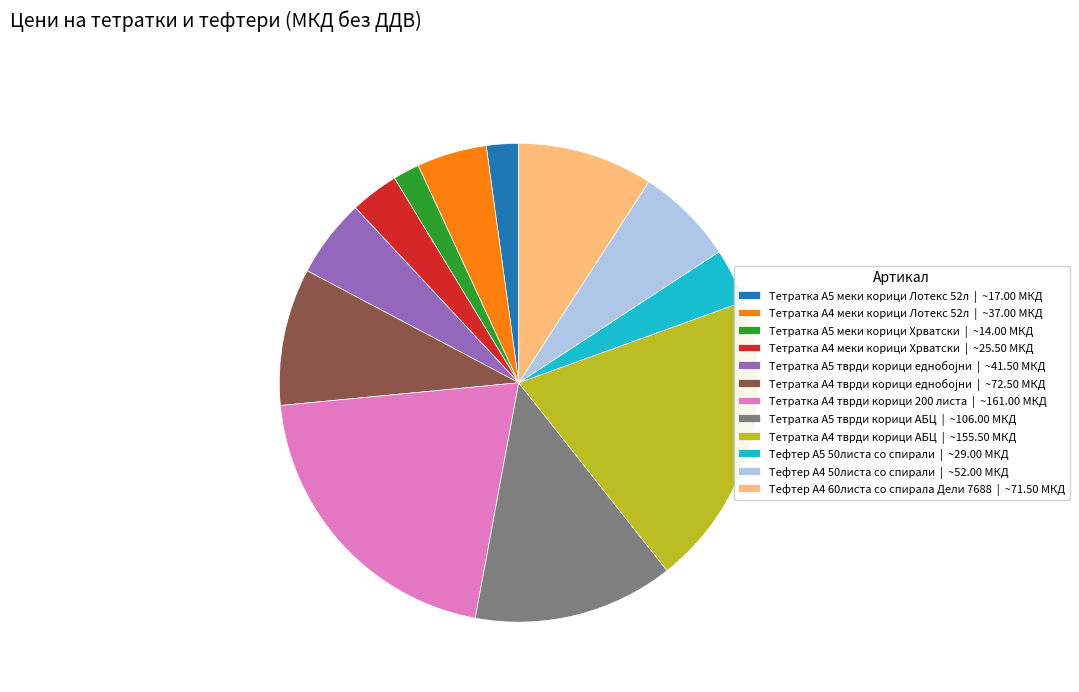

Which has a higher value, Тефтер А4 50листа со спирали | ~52.00 МКД or Тефтер А4 60листа со спирала Дели 7688 | ~71.50 МКД?

Тефтер А4 60листа со спирала Дели 7688 | ~71.50 МКД